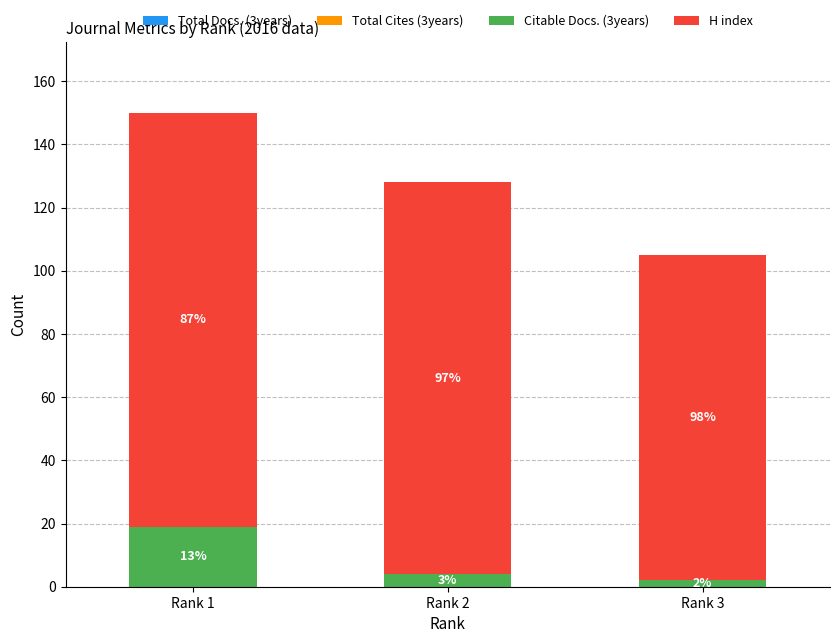

How many bars are there in total?

3